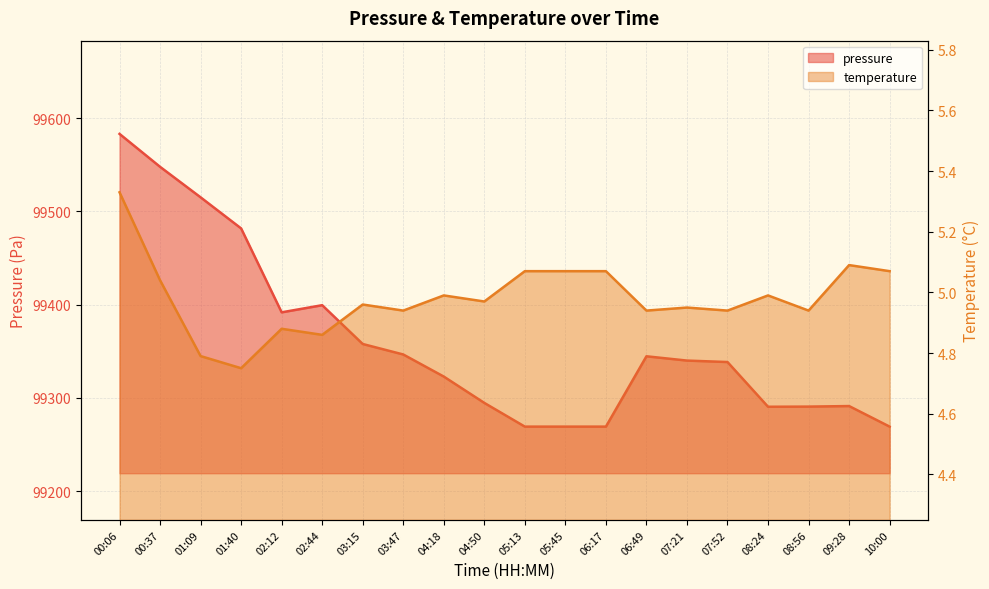

True or false: temperature has a value of 8.5 at 05:13.

False